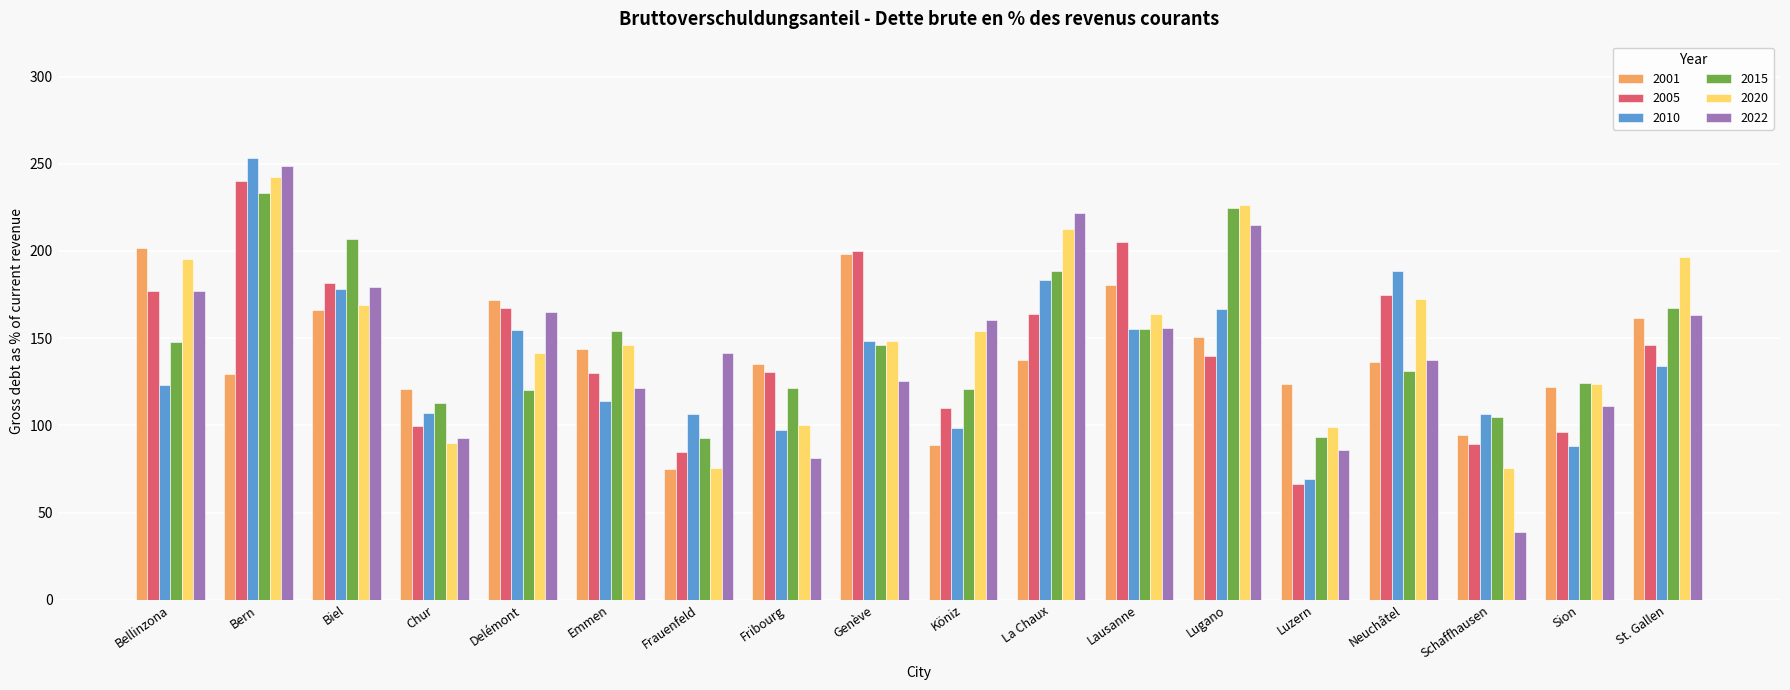

Does the chart contain stacked bars?

No